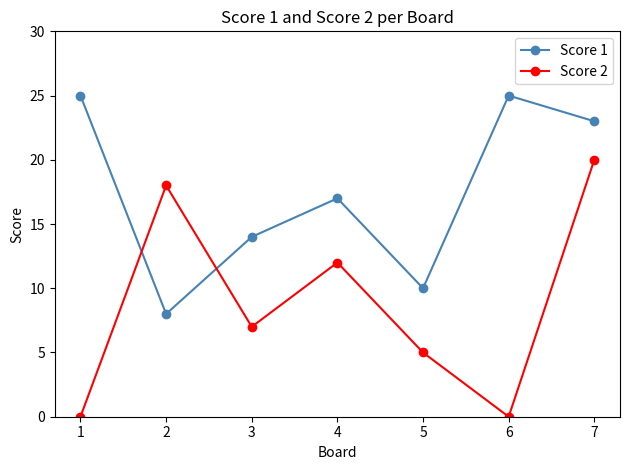

At which category is the sum across all series the highest?

7